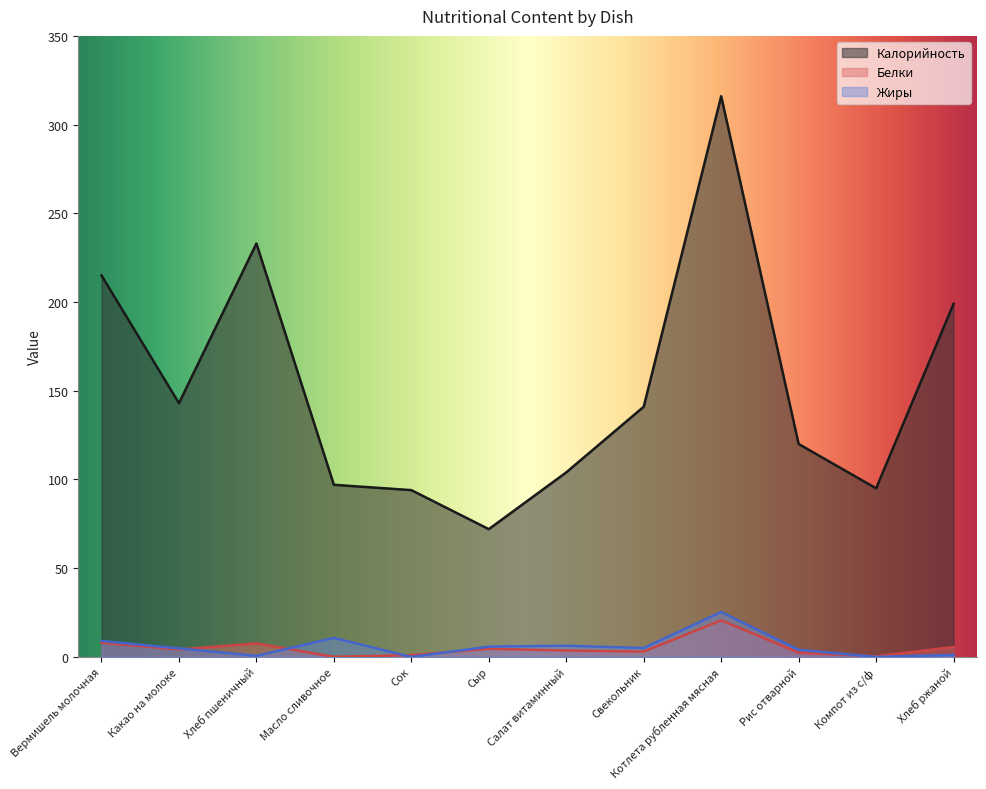

Is it true that Жиры equals 5.0 at Свекольник?

True